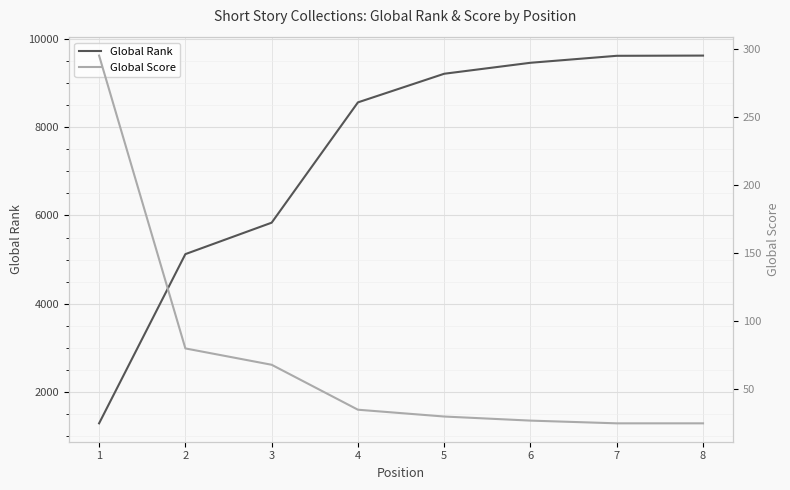

True or false: Global Rank and Global Score intersect in this chart.

False